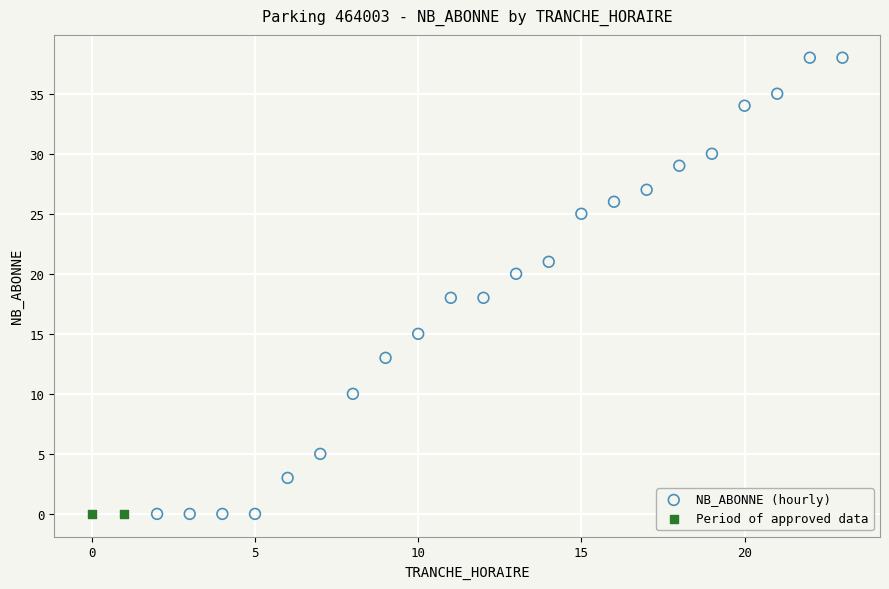

What are all the series names shown in the legend?

NB_ABONNE (hourly), Period of approved data